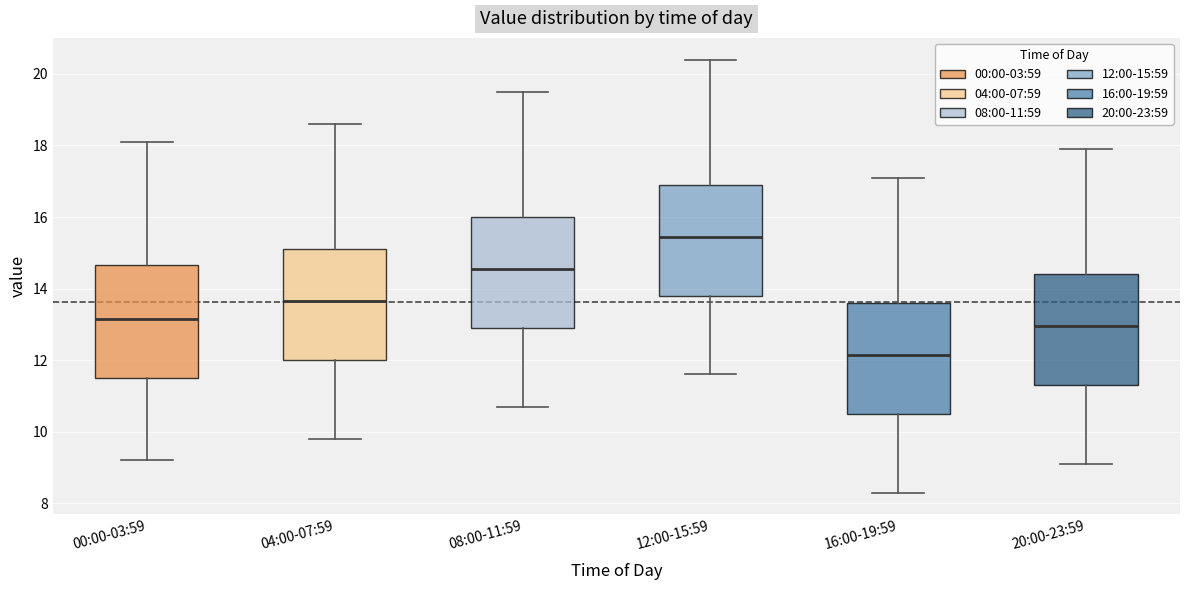

Reading left to right, read every box against the y-axis: the position of its median line, the range the box covers, and the ends of its whiskers. The values are not printed on the chart, so give them approximately, as read against the axis.

00:00-03:59: median 13.2, box 11.6 to 14.6, whiskers 9.2 to 18.2
04:00-07:59: median 13.6, box 12.0 to 15.2, whiskers 9.8 to 18.6
08:00-11:59: median 14.6, box 13.0 to 16.0, whiskers 10.8 to 19.6
12:00-15:59: median 15.4, box 13.8 to 17.0, whiskers 11.6 to 20.4
16:00-19:59: median 12.2, box 10.6 to 13.6, whiskers 8.4 to 17.2
20:00-23:59: median 13.0, box 11.4 to 14.4, whiskers 9.2 to 18.0